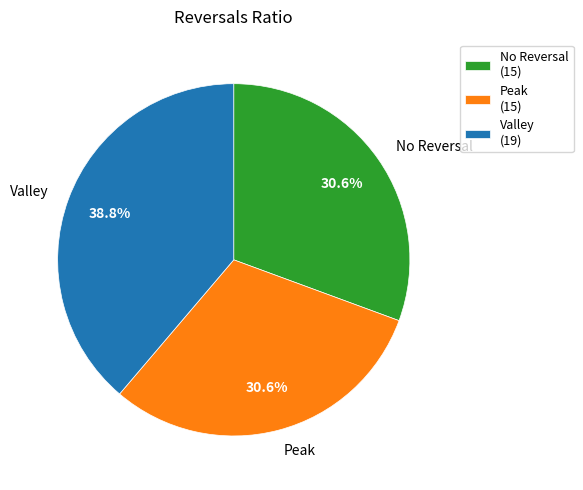

What portion of the pie excludes Valley?

61.2%